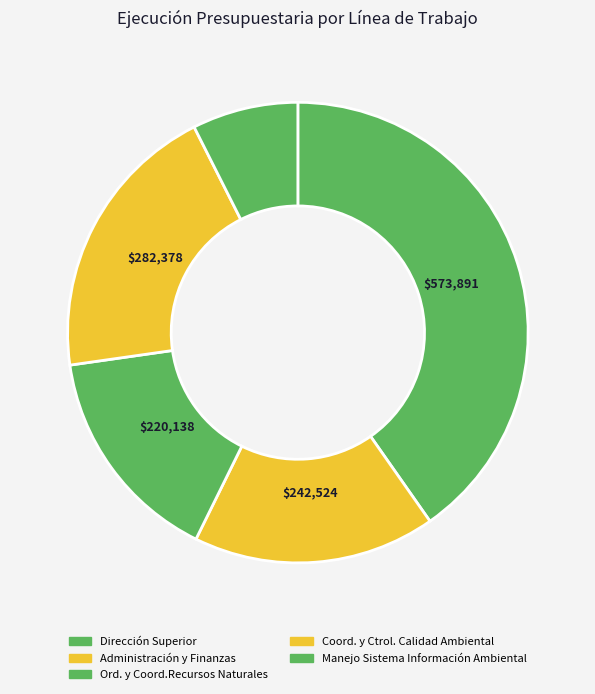

Which category has the biggest portion of the pie?

Dirección Superior